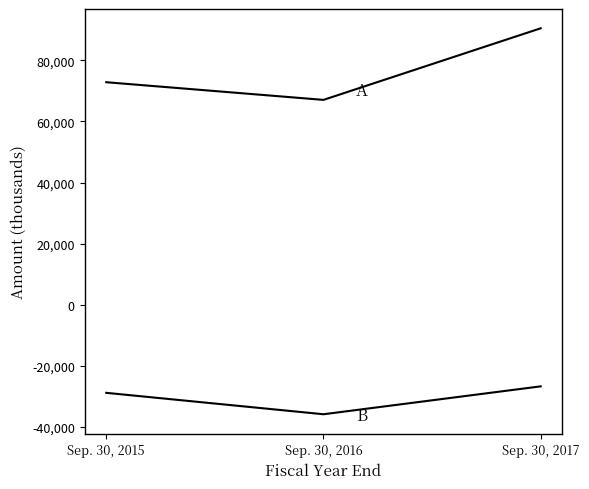

What is the difference between the highest and lowest values at Sep. 30, 2016?

102887